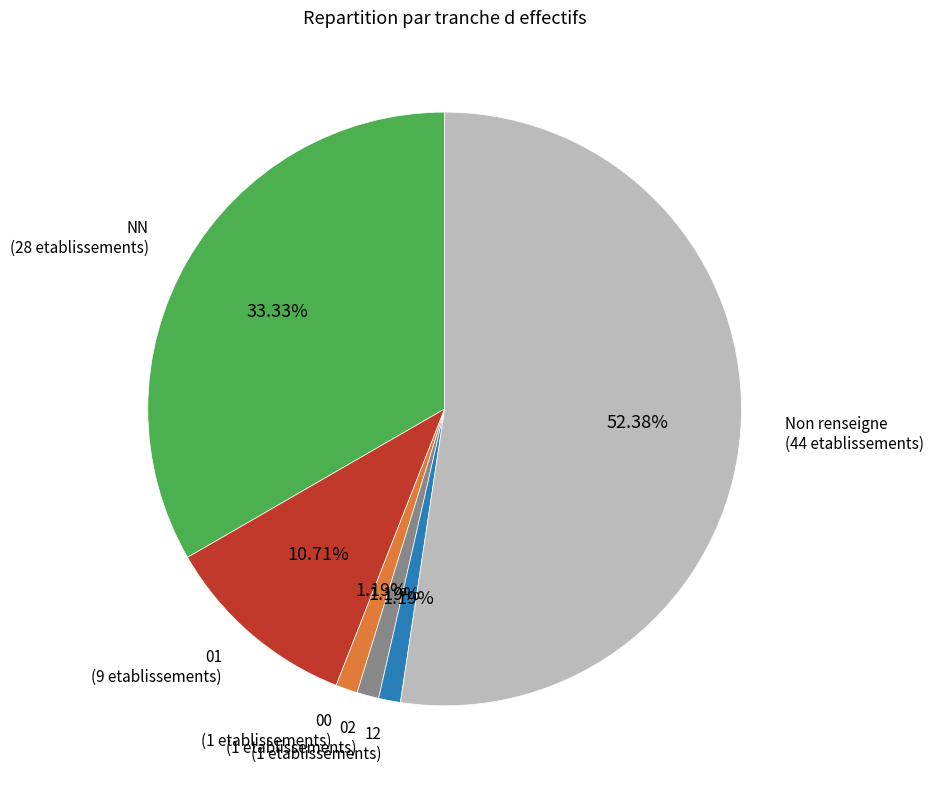

How many slices are in this pie chart?

6